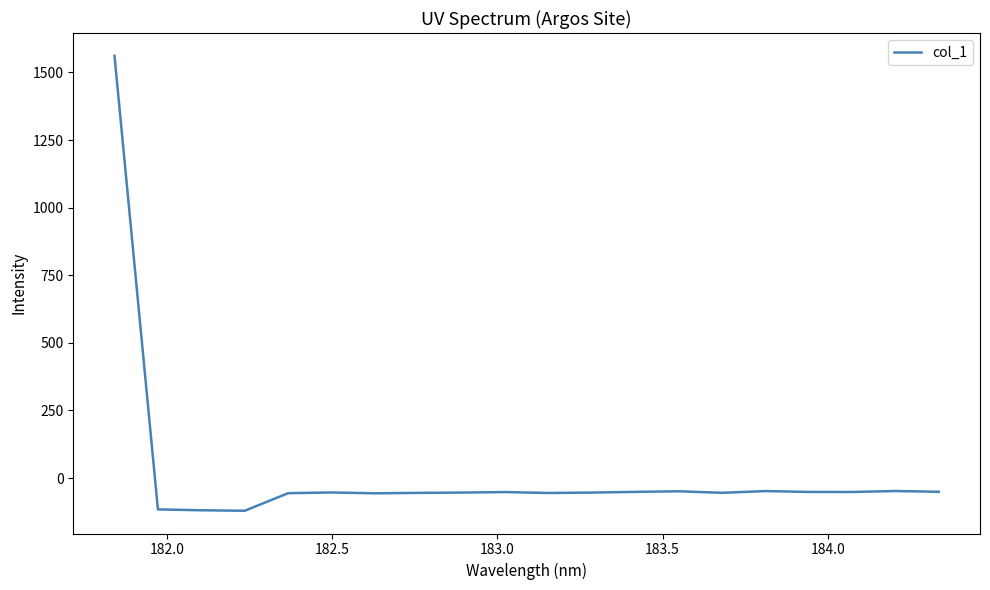

Does the chart display data point markers on the line(s)?

No